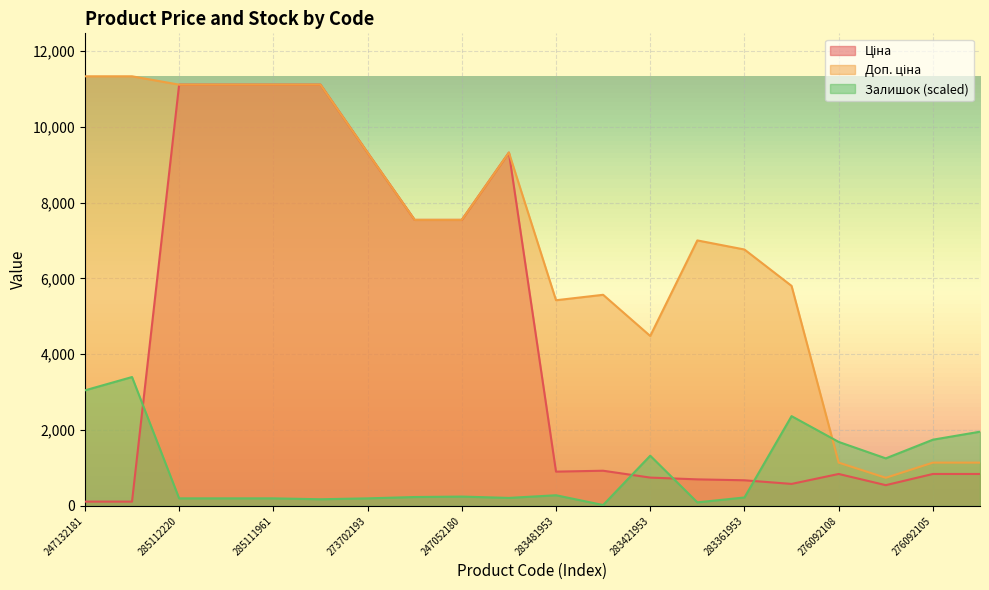

How many interior local peaks does the Доп. ціна series have?

3